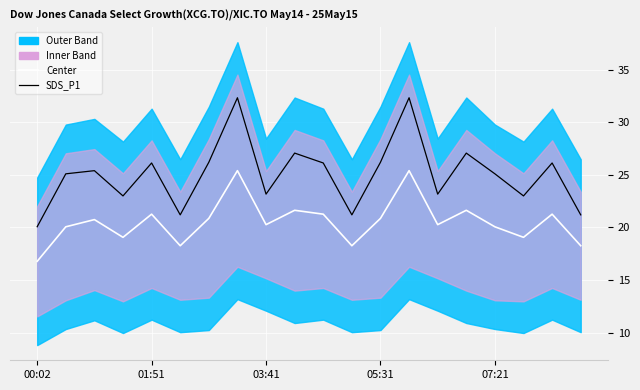

The Center series shows 18.3 at 5. True or false?

True